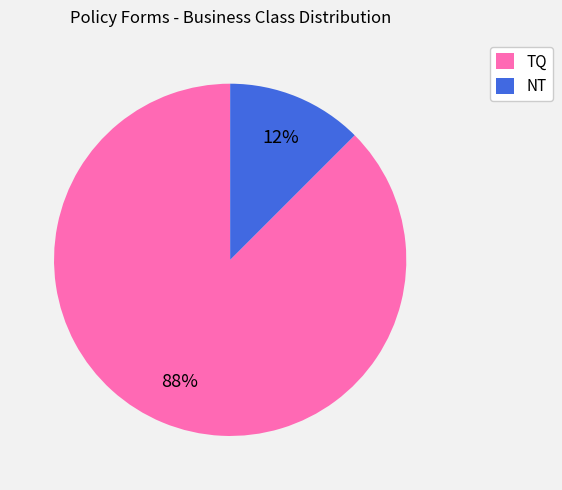

Which has a higher value, TQ or NT?

TQ